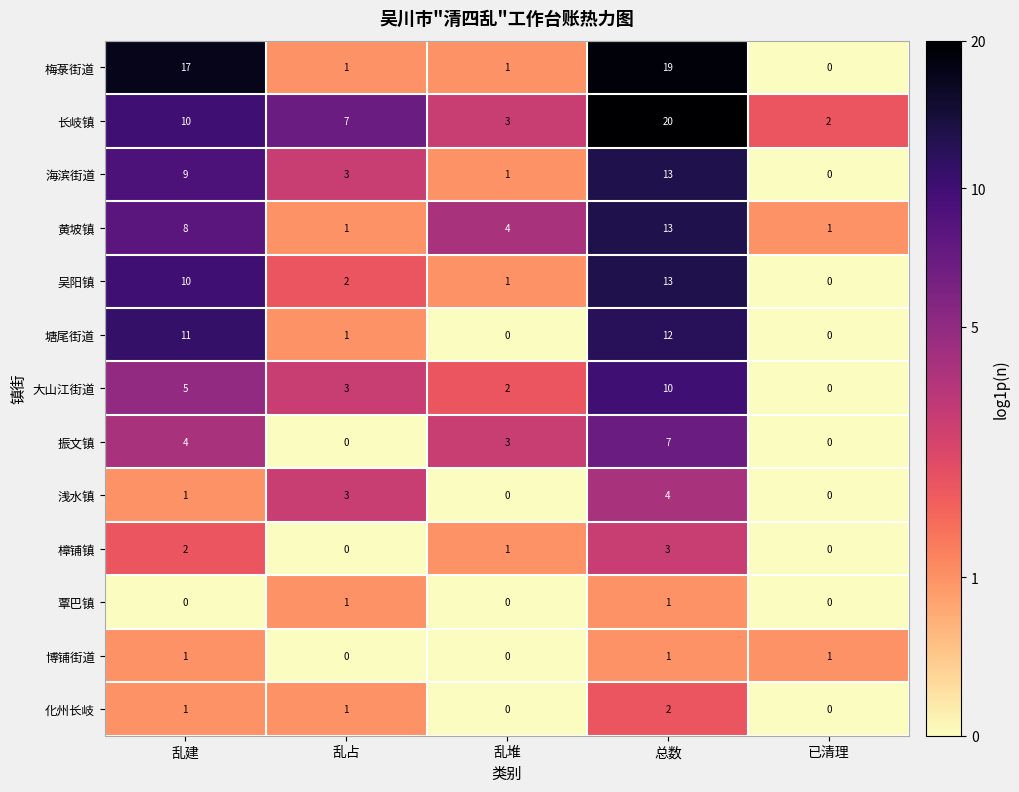

Which series changed the most between 乱建 and 乱堆?

梅菉街道